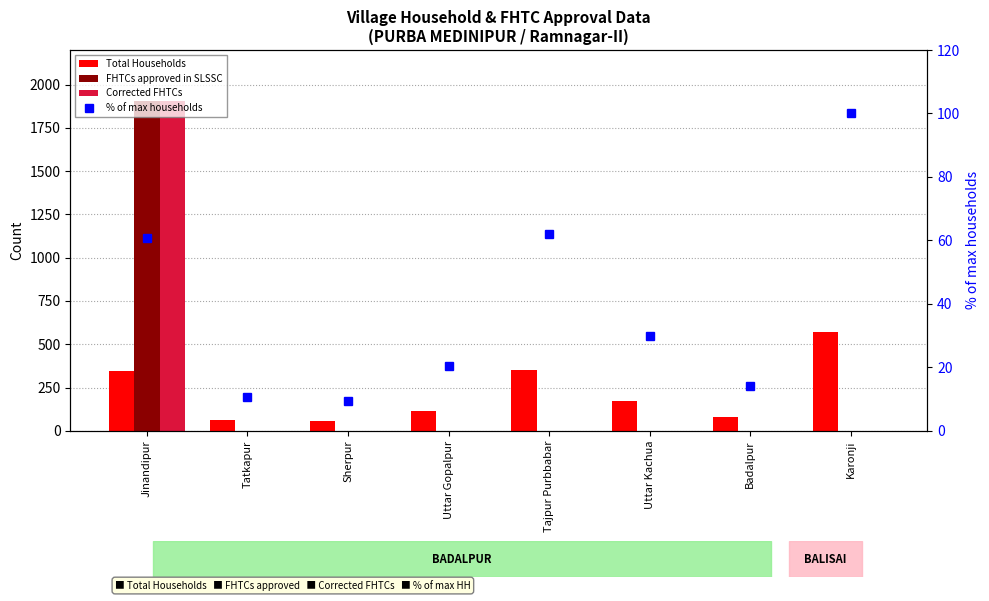

How many values in the Total Households series are below 171?

4